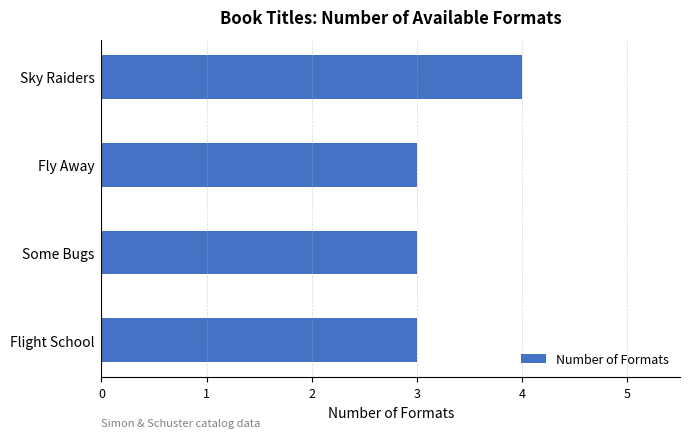

What is the sum of all values?

13